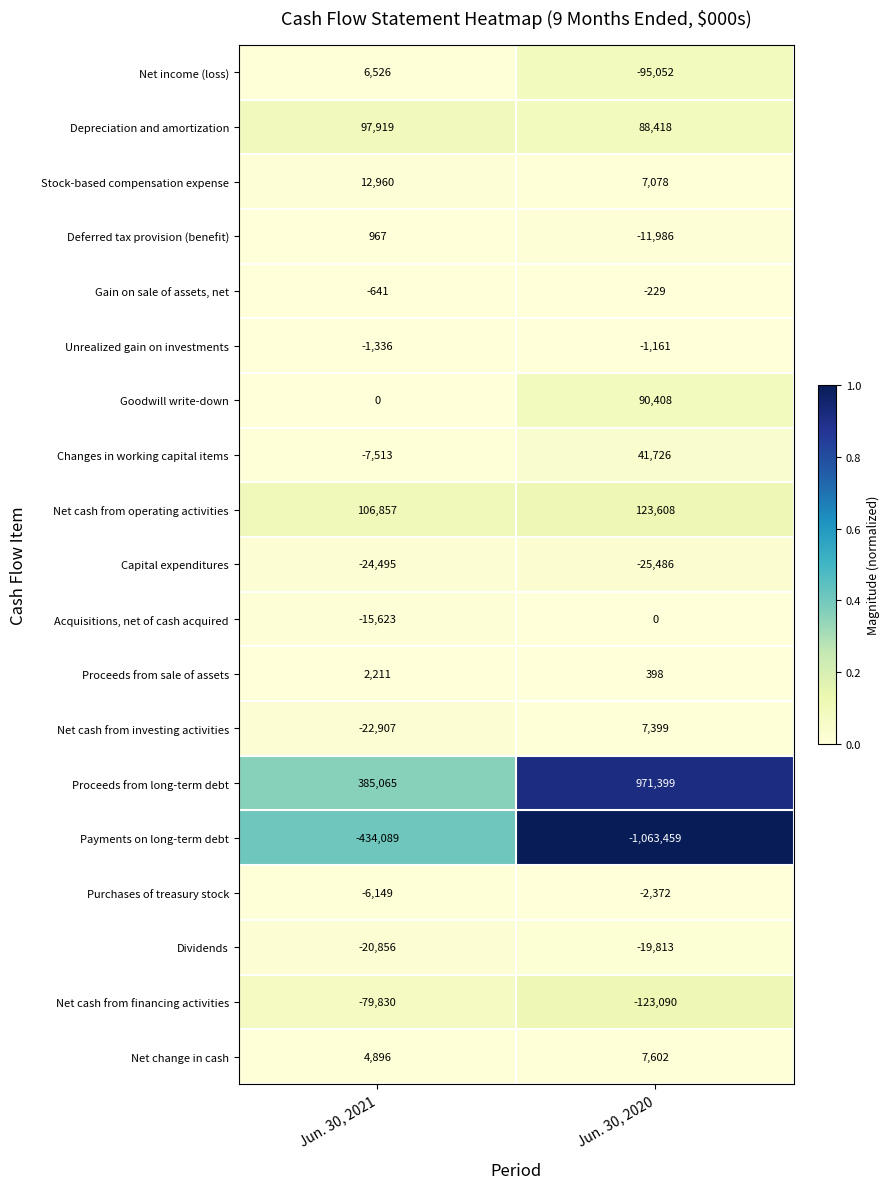

Where is Depreciation and amortization nearest to the value 93168?

Jun. 30, 2020